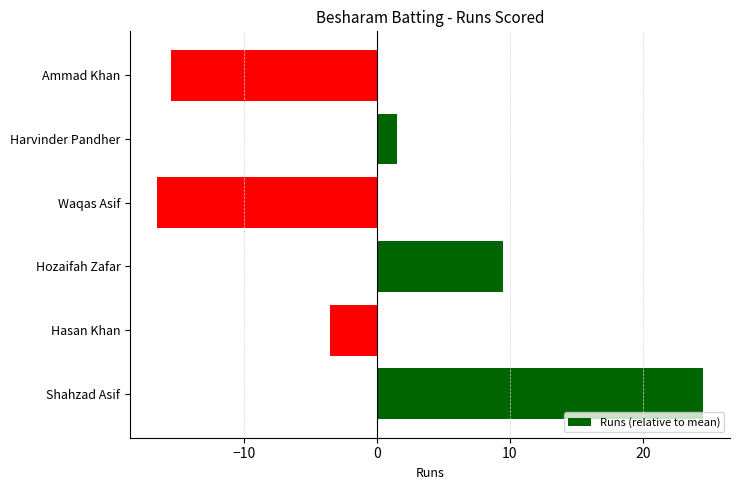

What is the difference between the second highest and minimum values?

26.0